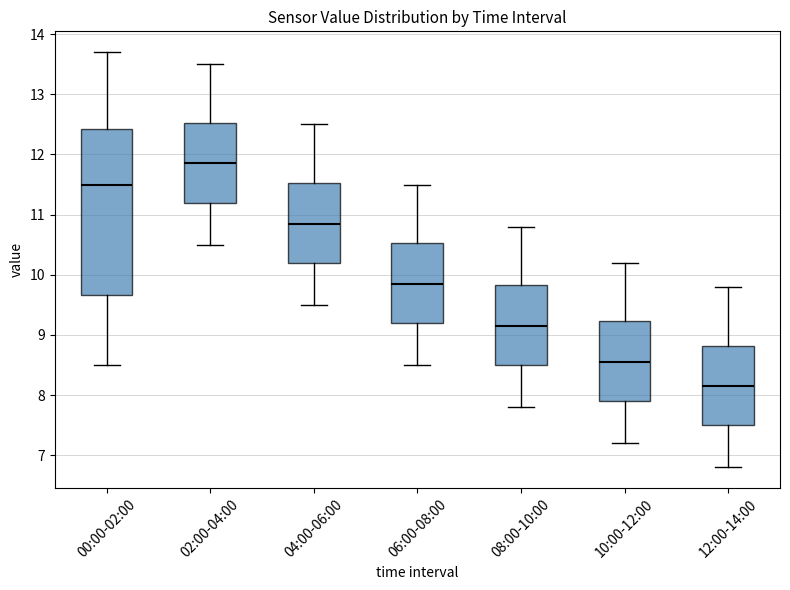

Where does the lower whisker of the box for 02:00-04:00 end on the y-axis? The values are not printed on the chart, so give them approximately, as read against the axis.

10.5